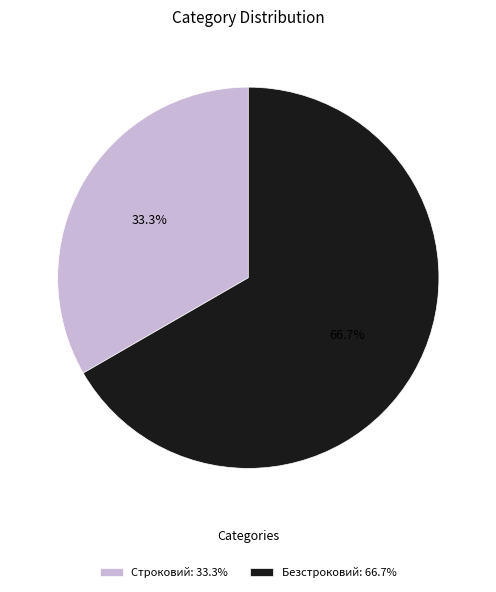

Which category has the biggest portion of the pie?

Безстроковий